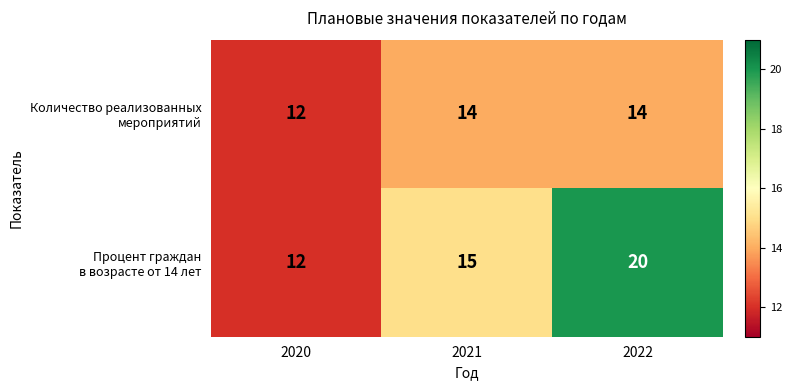

What is the total value across all series at 2021?

29